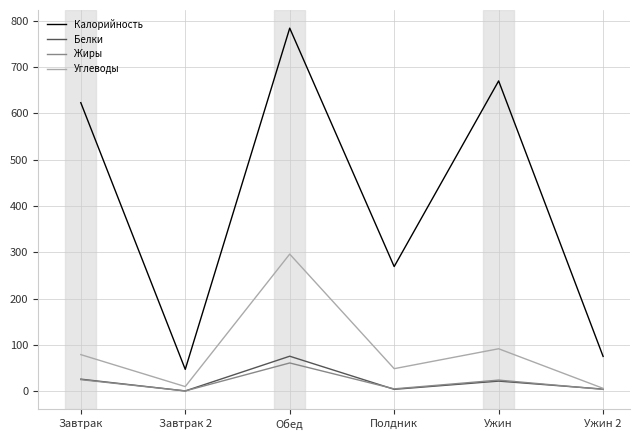

How many interior local valleys does the Калорийность series have?

2